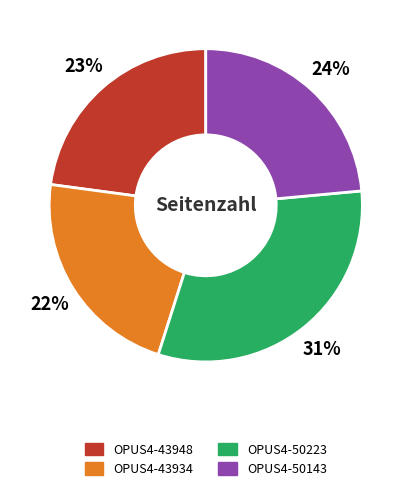

How many segments does this pie chart have?

4